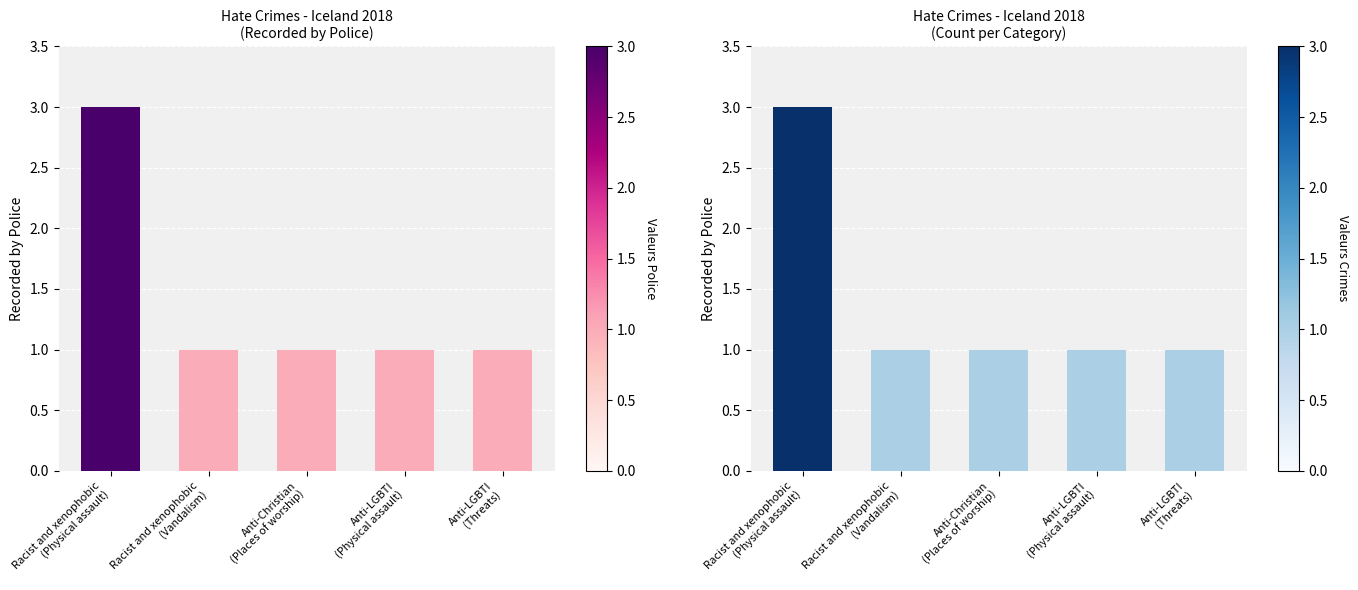

Where is the data nearest to the value 2?

Racist and xenophobic
(Physical assault)